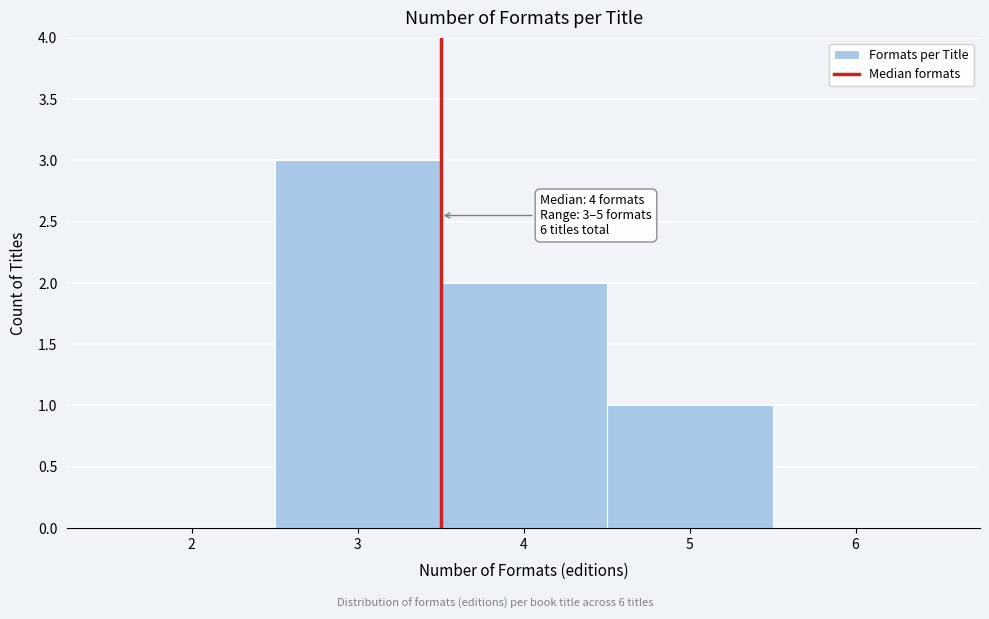

Over which range of the x-axis is the bar tallest?

2.5 to 3.5